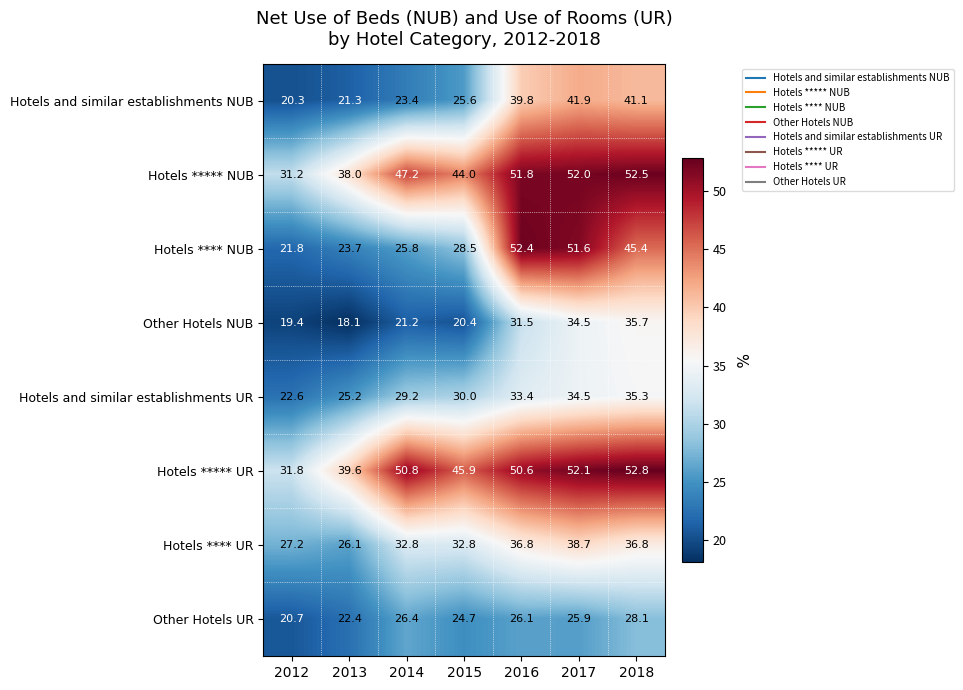

What is the minimum value for Hotels and similar establishments UR?

22.6